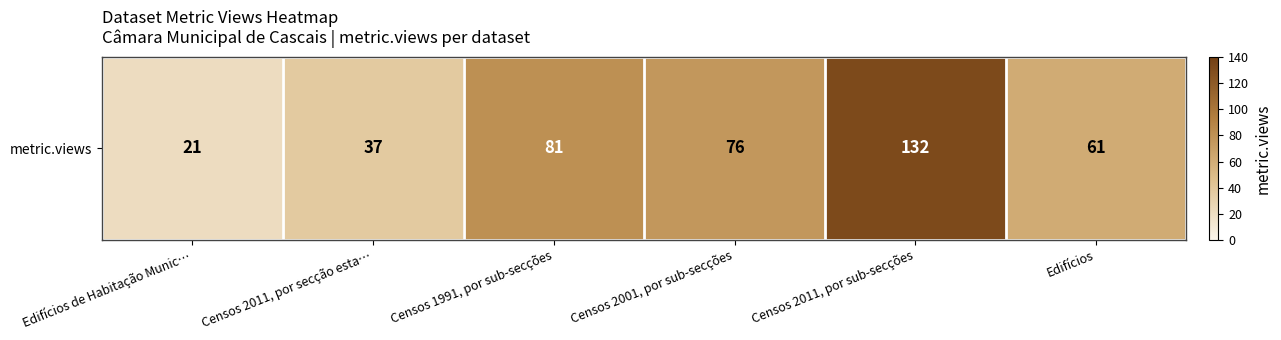

The chart shows a value of 132 at Censos 2011, por sub-secções. True or false?

True